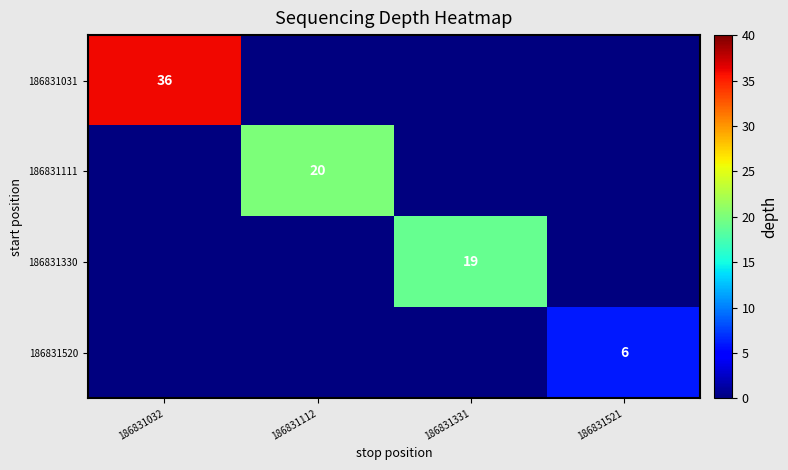

The value of 186831031 at 186831032 is 36. True or false?

True